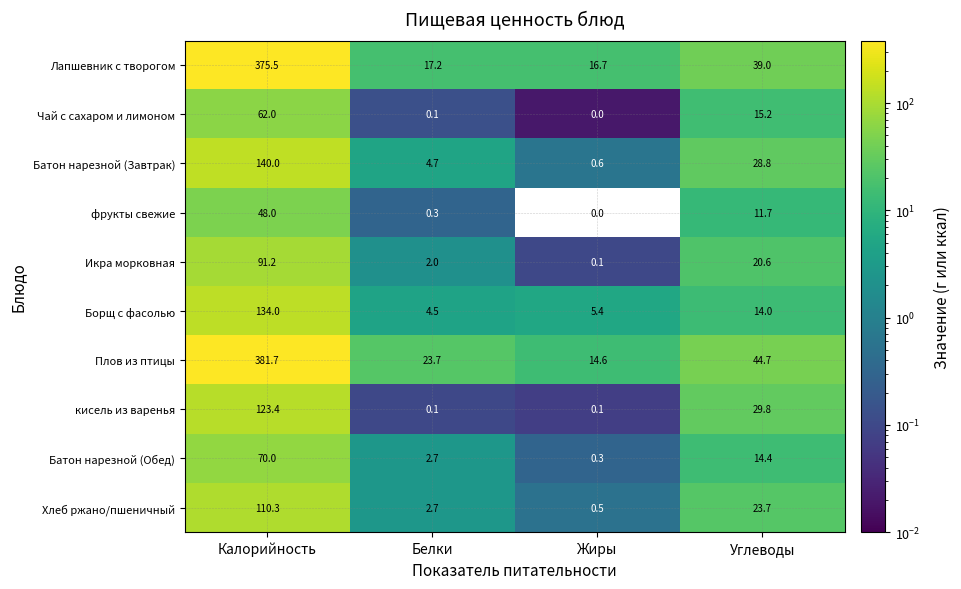

What is the sum of the Лапшевник с творогом values at Белки and Углеводы?

56.2